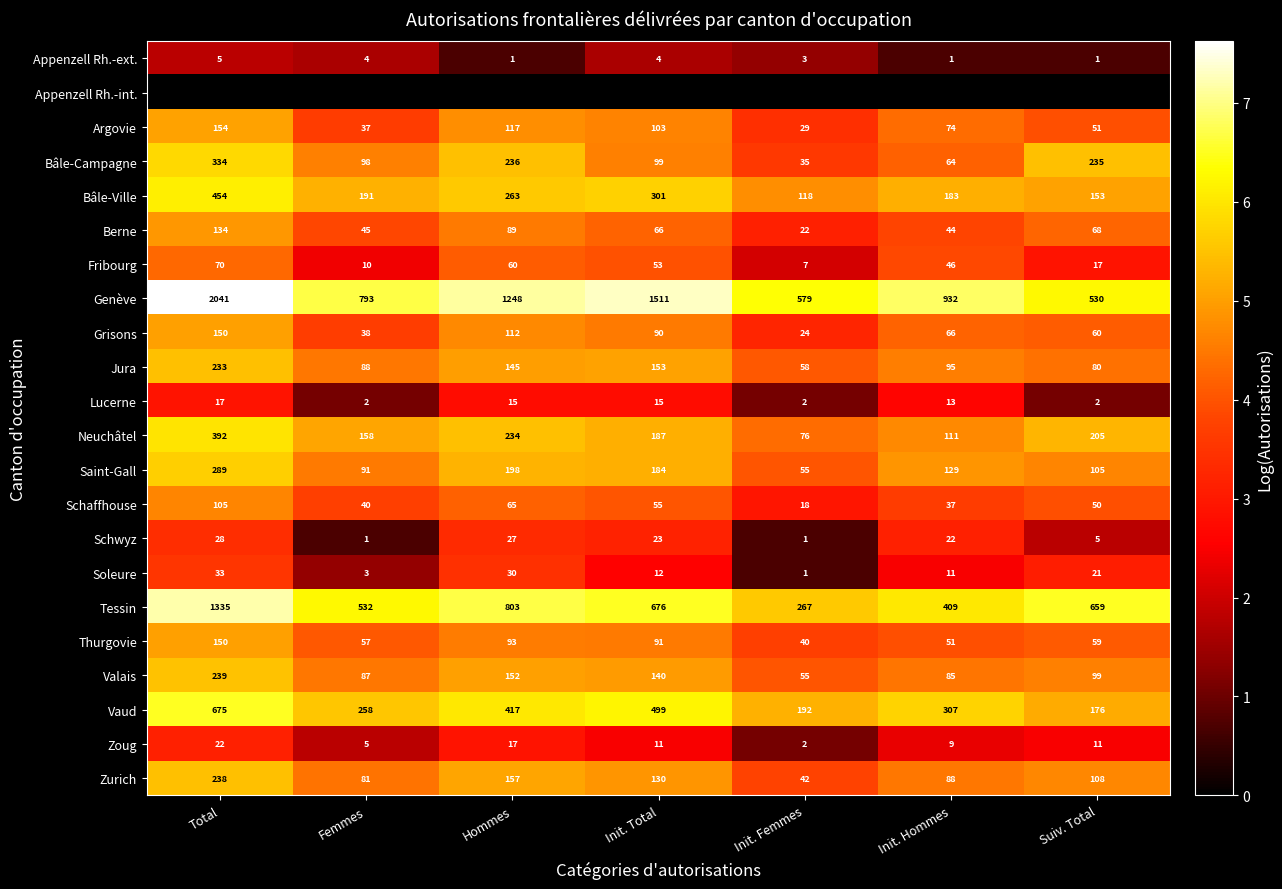

What is the sum of all Berne values?

468